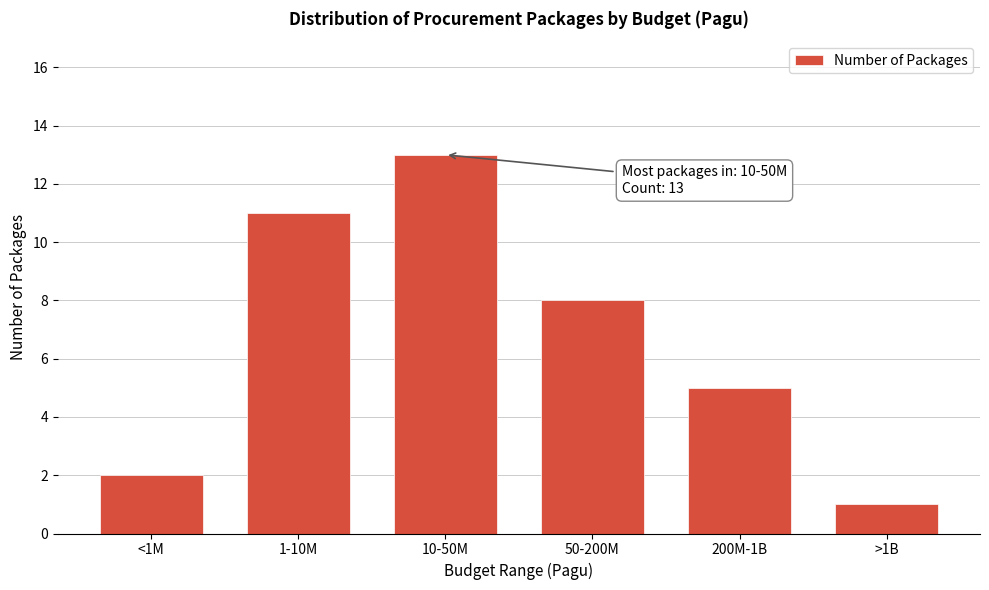

Reading left to right, what are all the values shown in this chart?

2	11	13	8	5	1